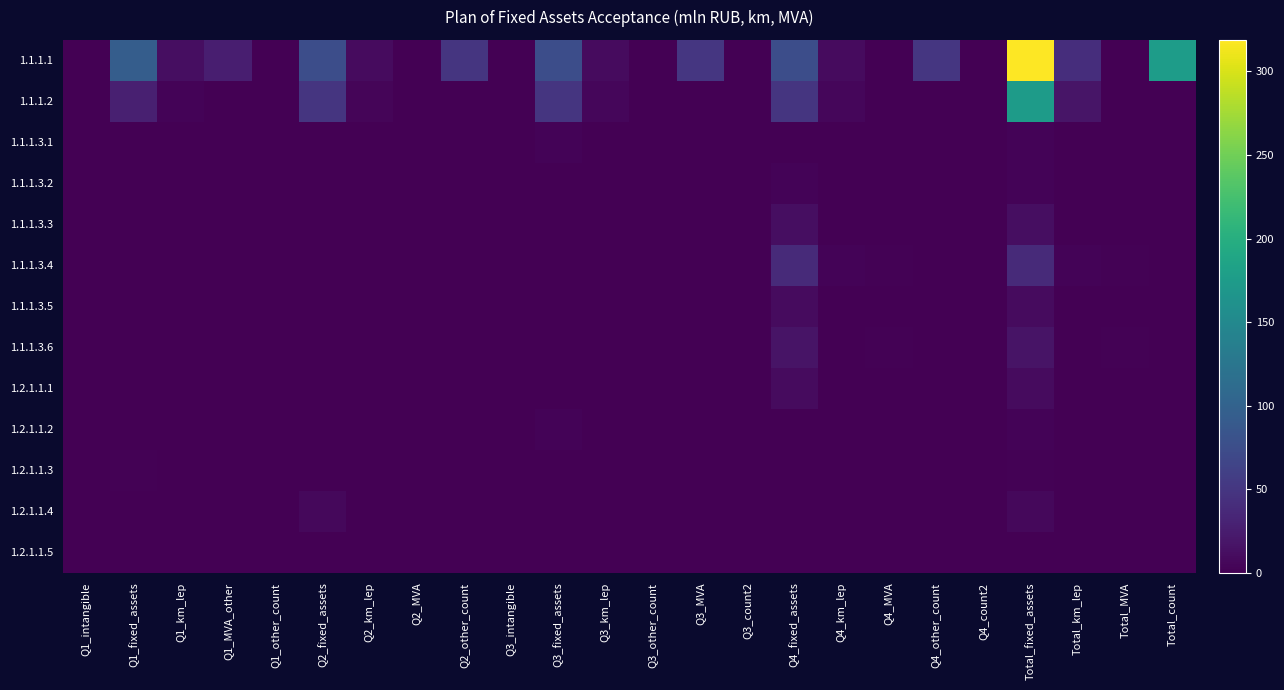

Which has a higher value, Total_fixed_assets or Total_MVA?

Total_fixed_assets